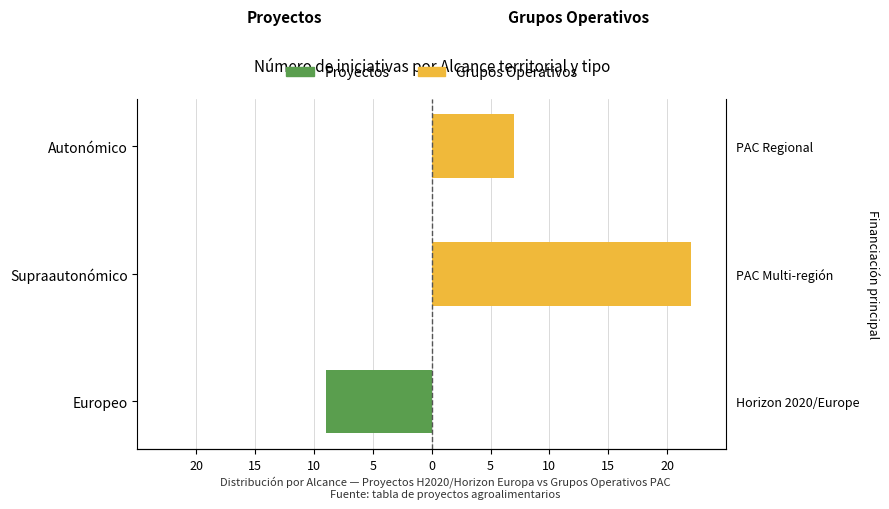

Read the Proyectos value at Europeo.

-9